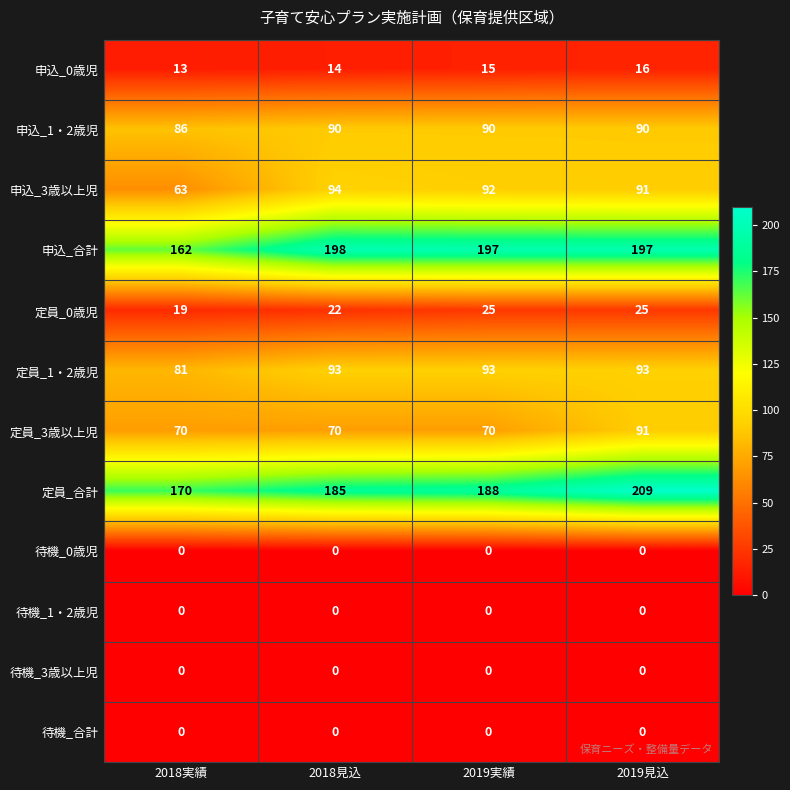

What is the difference between the 定員_3歳以上児 values at 2019見込 and 2018見込?

21